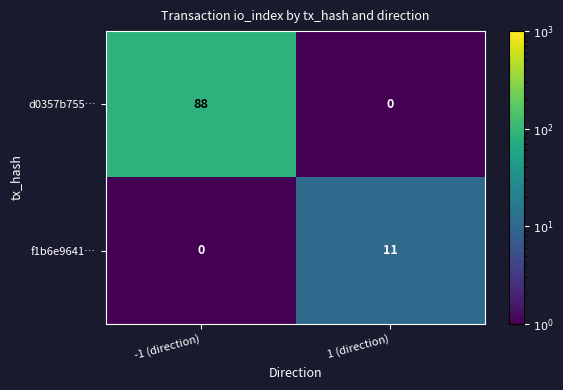

Which series has the largest range (max minus min)?

d0357b755…